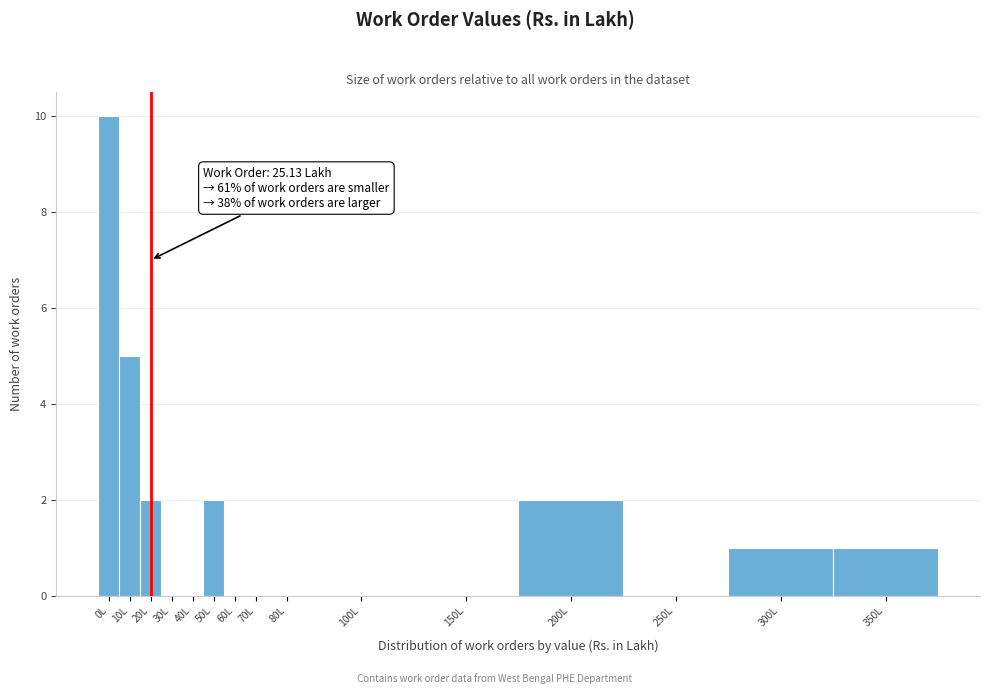

Reading left to right, extract all data points from this chart.

0L=10	10L=5	20L=2	30L=0	40L=0	50L=2	60L=0	70L=0	80L=0	100L=0	150L=0	200L=2	250L=0	300L=1	350L=1